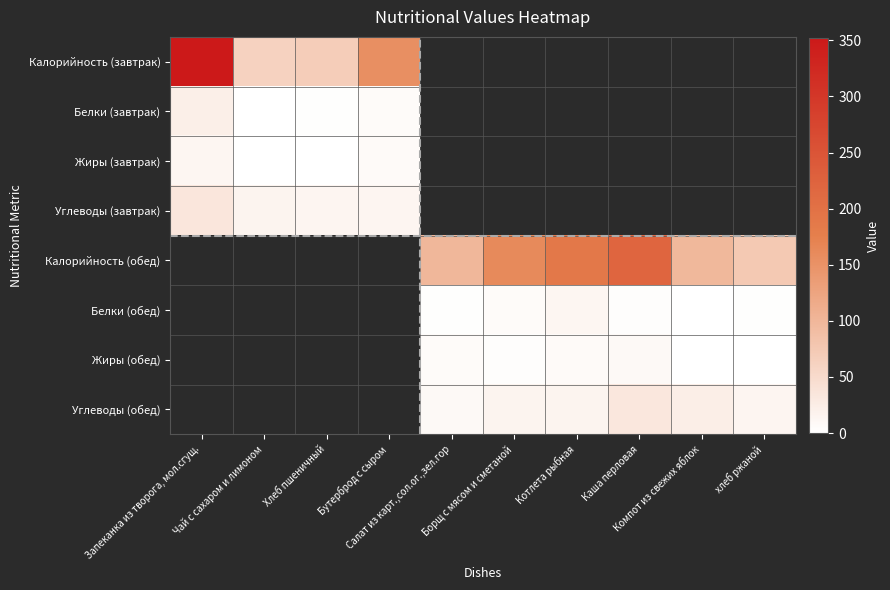

What is the difference between the highest and lowest values at хлеб ржаной?

75.0